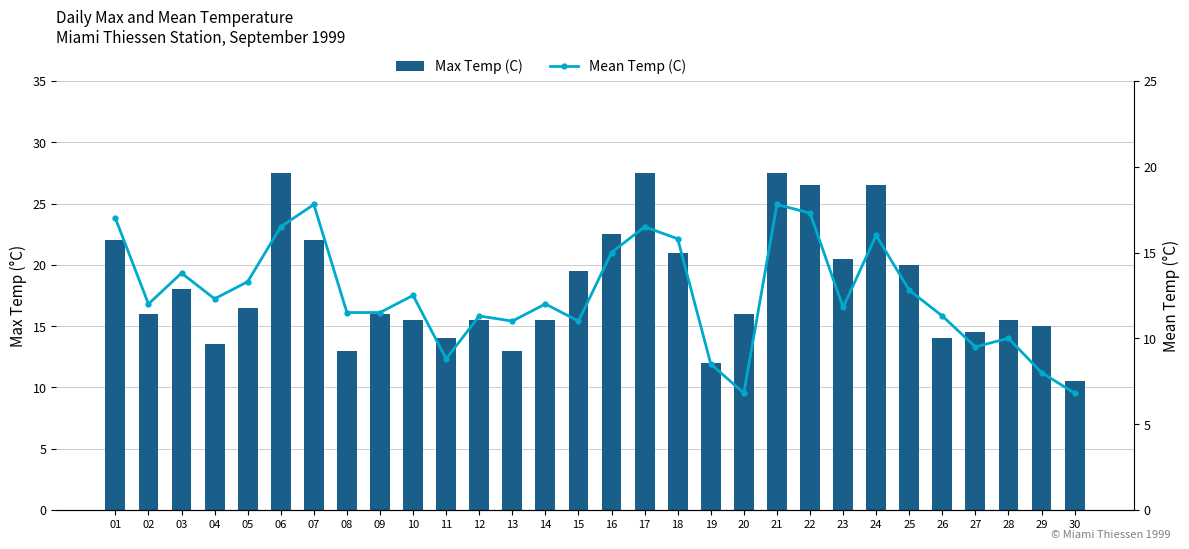

What is the average value of the Mean Temp (C) series?

12.5